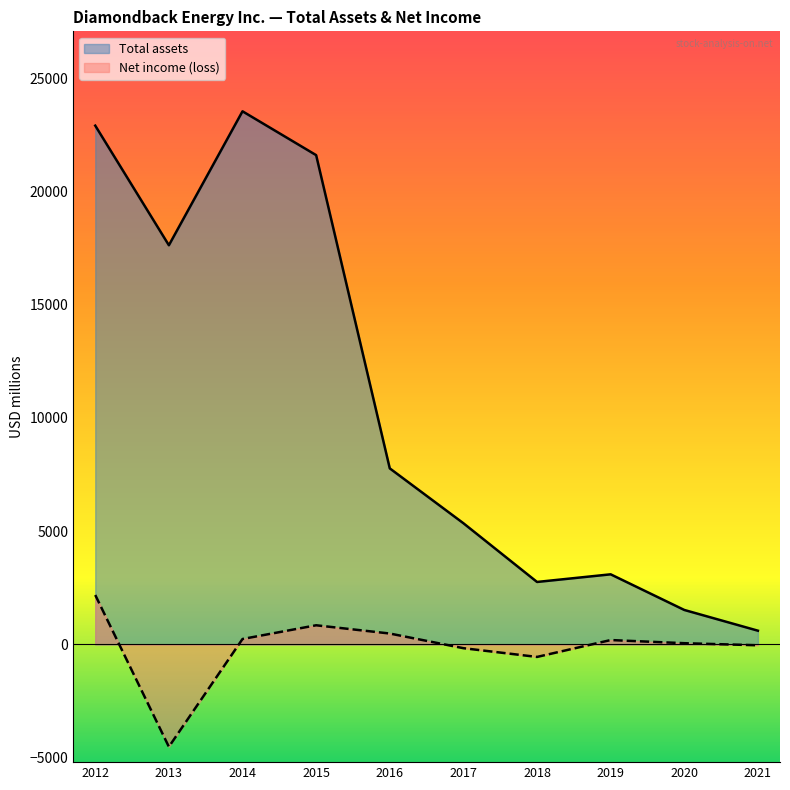

Which series has the widest spread of values?

Total assets